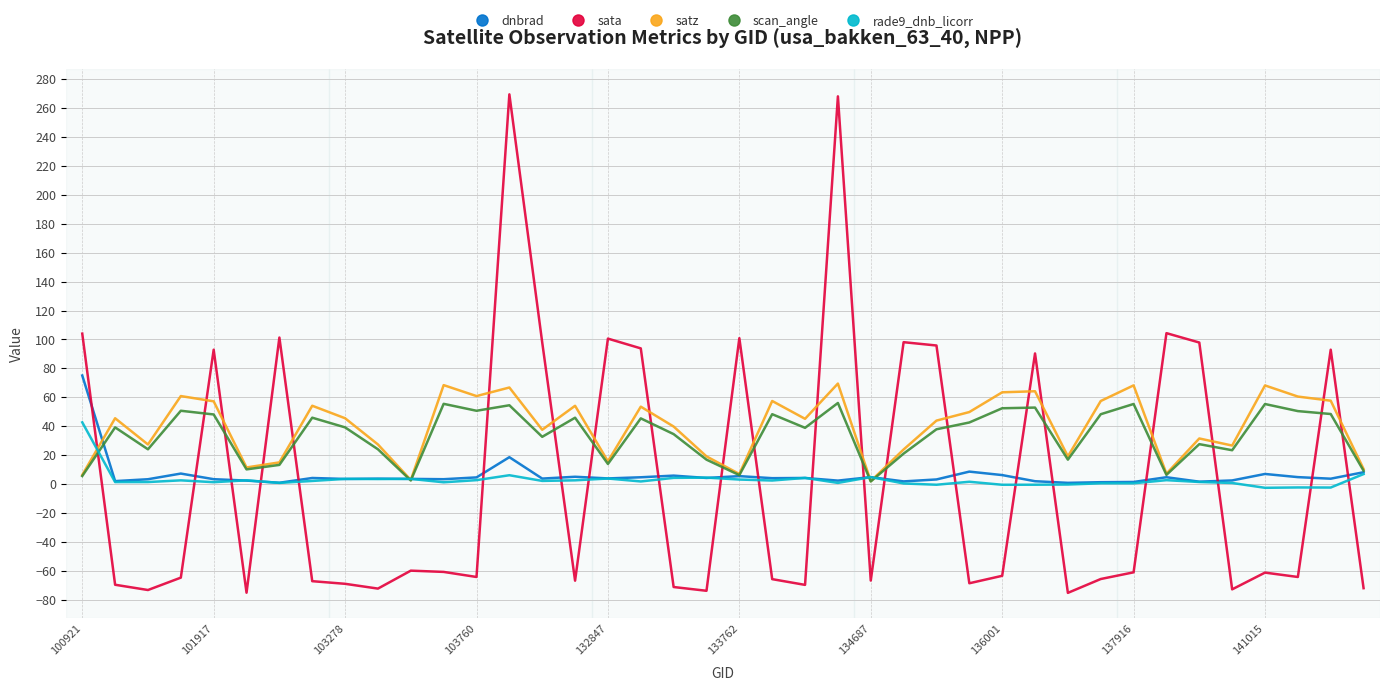

How many times do sata and dnbrad cross each other?

21